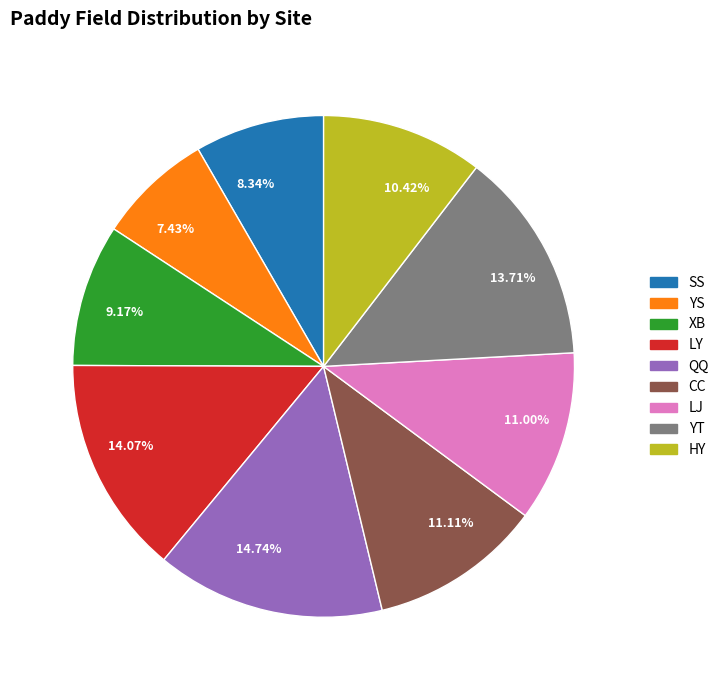

What is the smallest slice in the pie chart?

YS